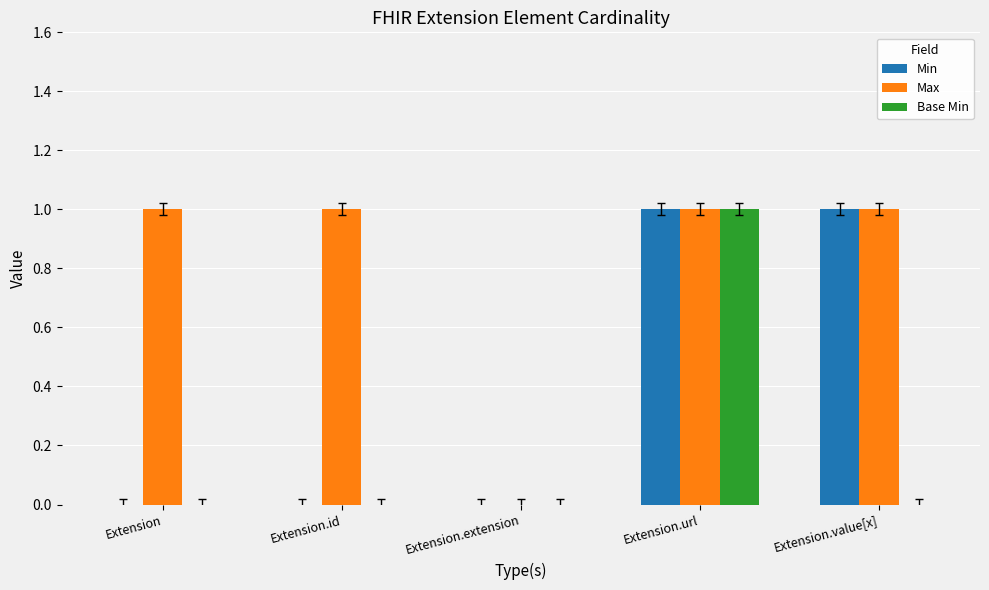

How many groups of bars are there?

5